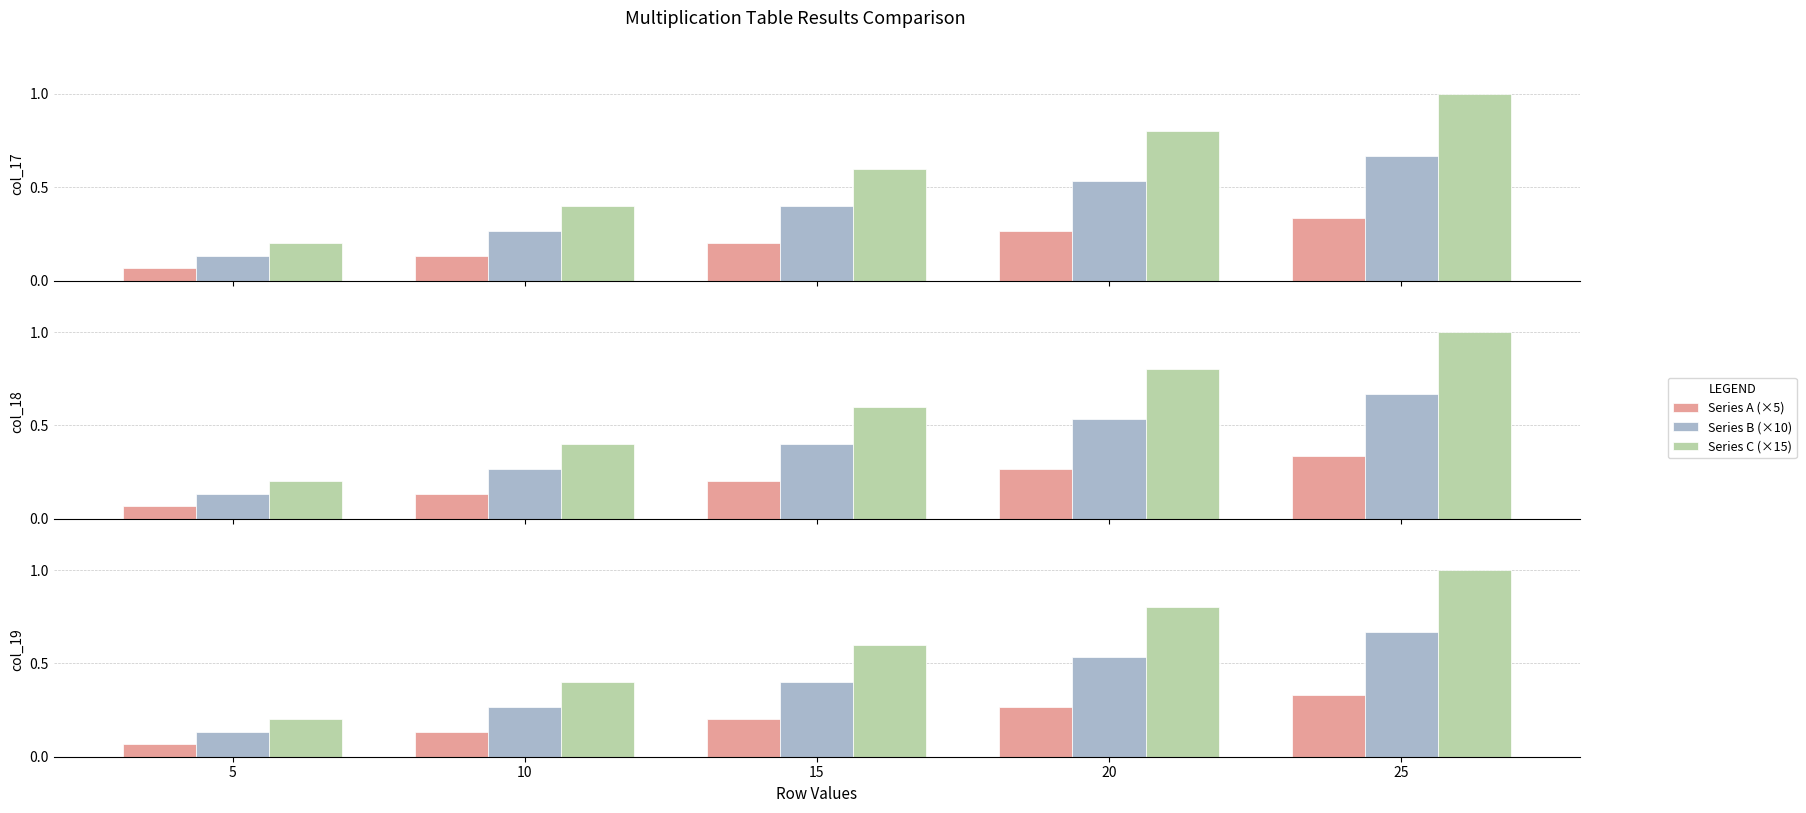

Does the chart contain any negative values?

No